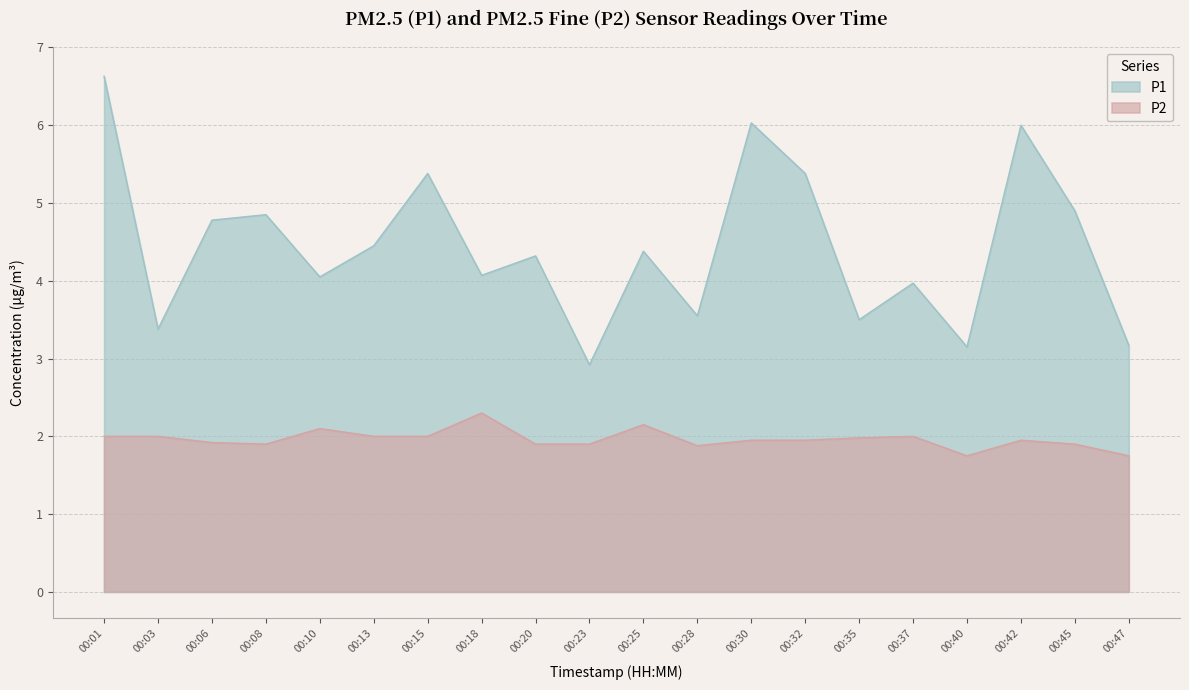

What is the value of the P1 point at the 8th from the left?

4.1